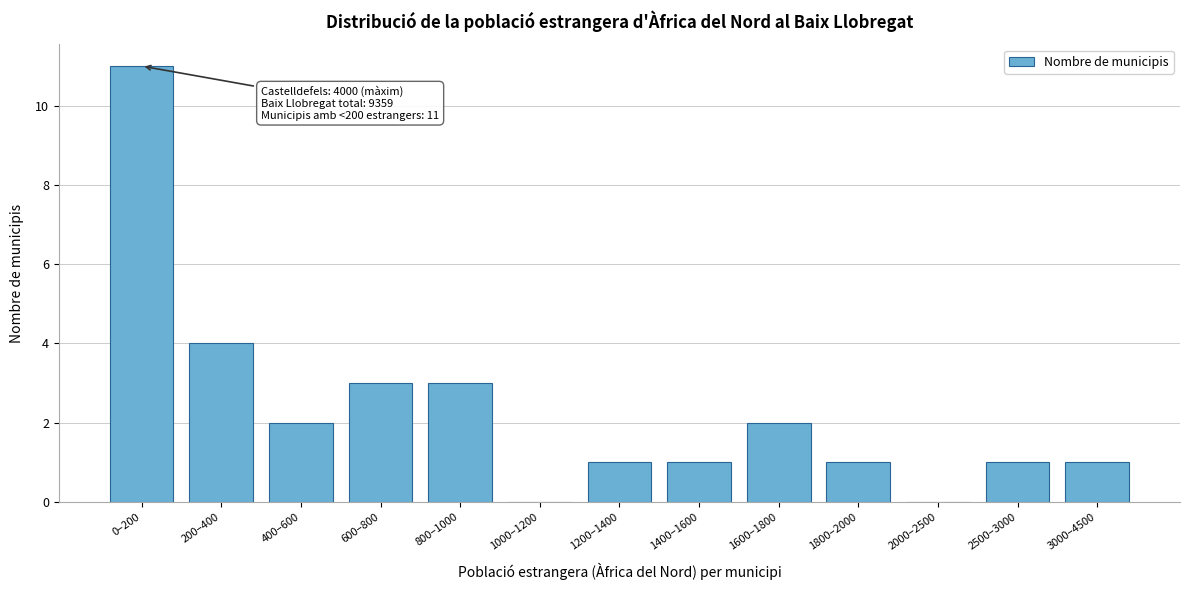

Reading left to right, extract all data points from this chart.

0–200=11	200–400=4	400–600=2	600–800=3	800–1000=3	1000–1200=0	1200–1400=1	1400–1600=1	1600–1800=2	1800–2000=1	2000–2500=0	2500–3000=1	3000–4500=1